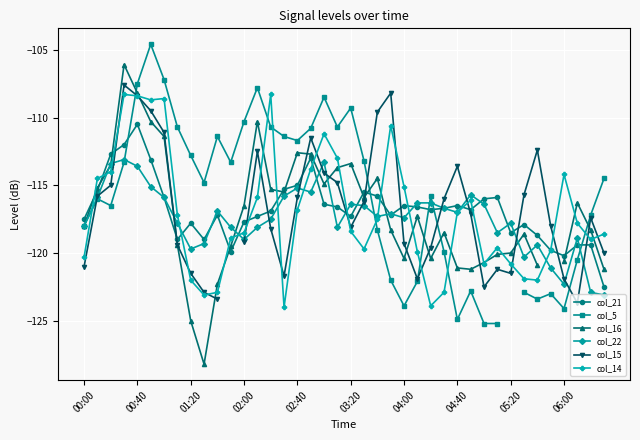

Is it true that col_14 equals -218.1 at 01:20?

False